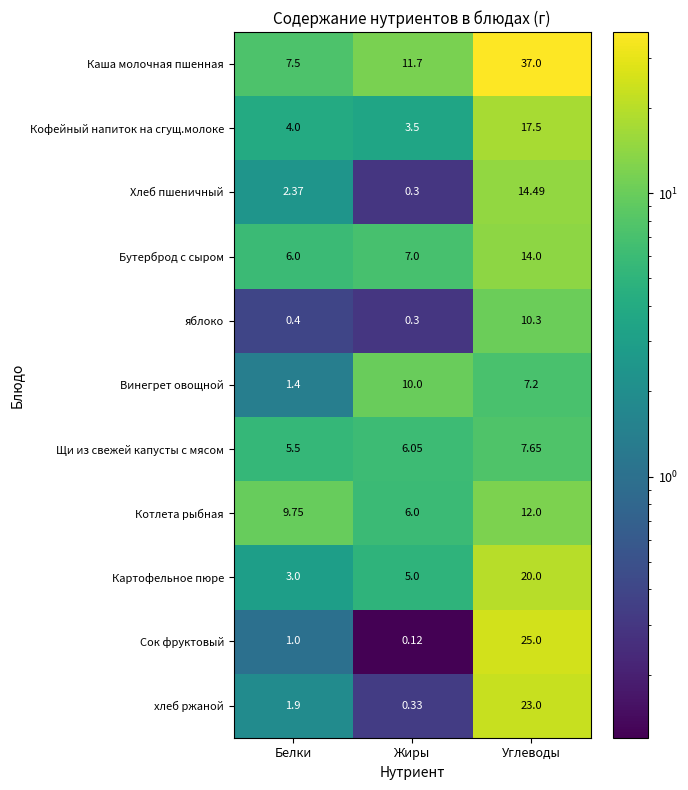

Which series changed the most between Жиры and Углеводы?

Каша молочная пшенная